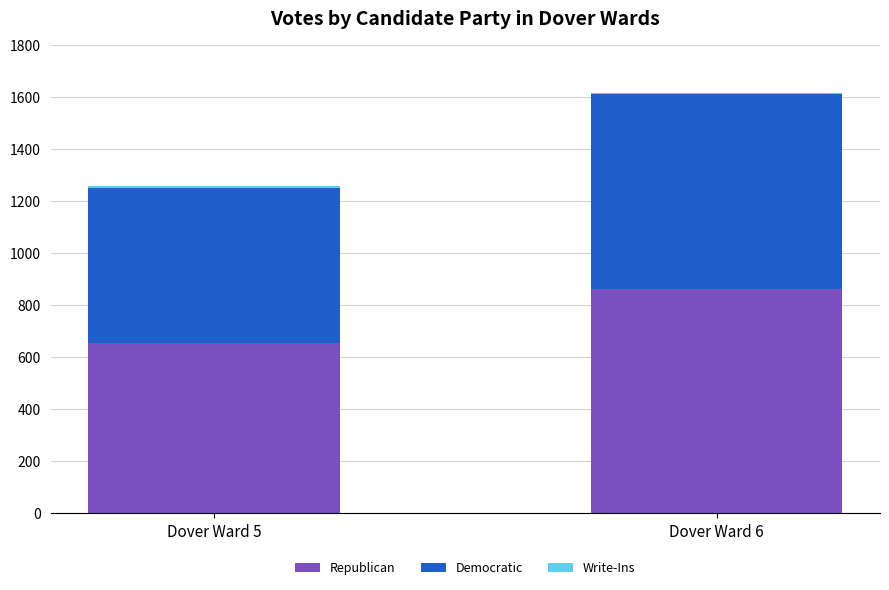

What is the highest value of the Republican series?

862